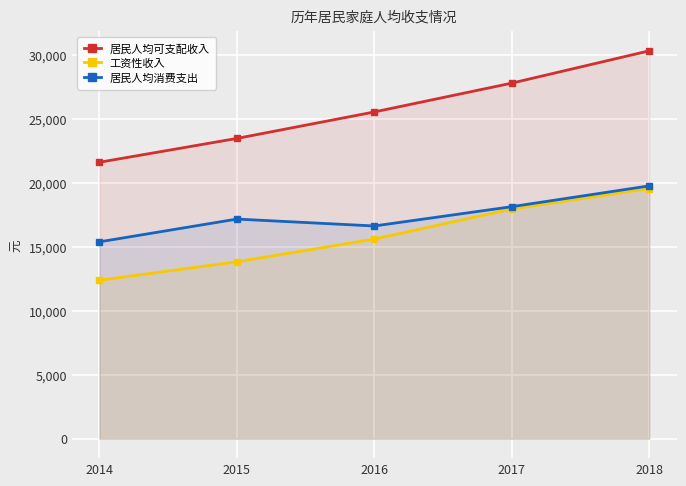

Reading left to right, extract all data points from this chart.

居民人均可支配收入: 2014=21603	2015=23465	2016=25534	2017=27786	2018=30309
工资性收入: 2014=12382	2015=13827	2016=15602	2017=17951	2018=19548
居民人均消费支出: 2014=15385	2015=17164	2016=16625	2017=18133	2018=19757